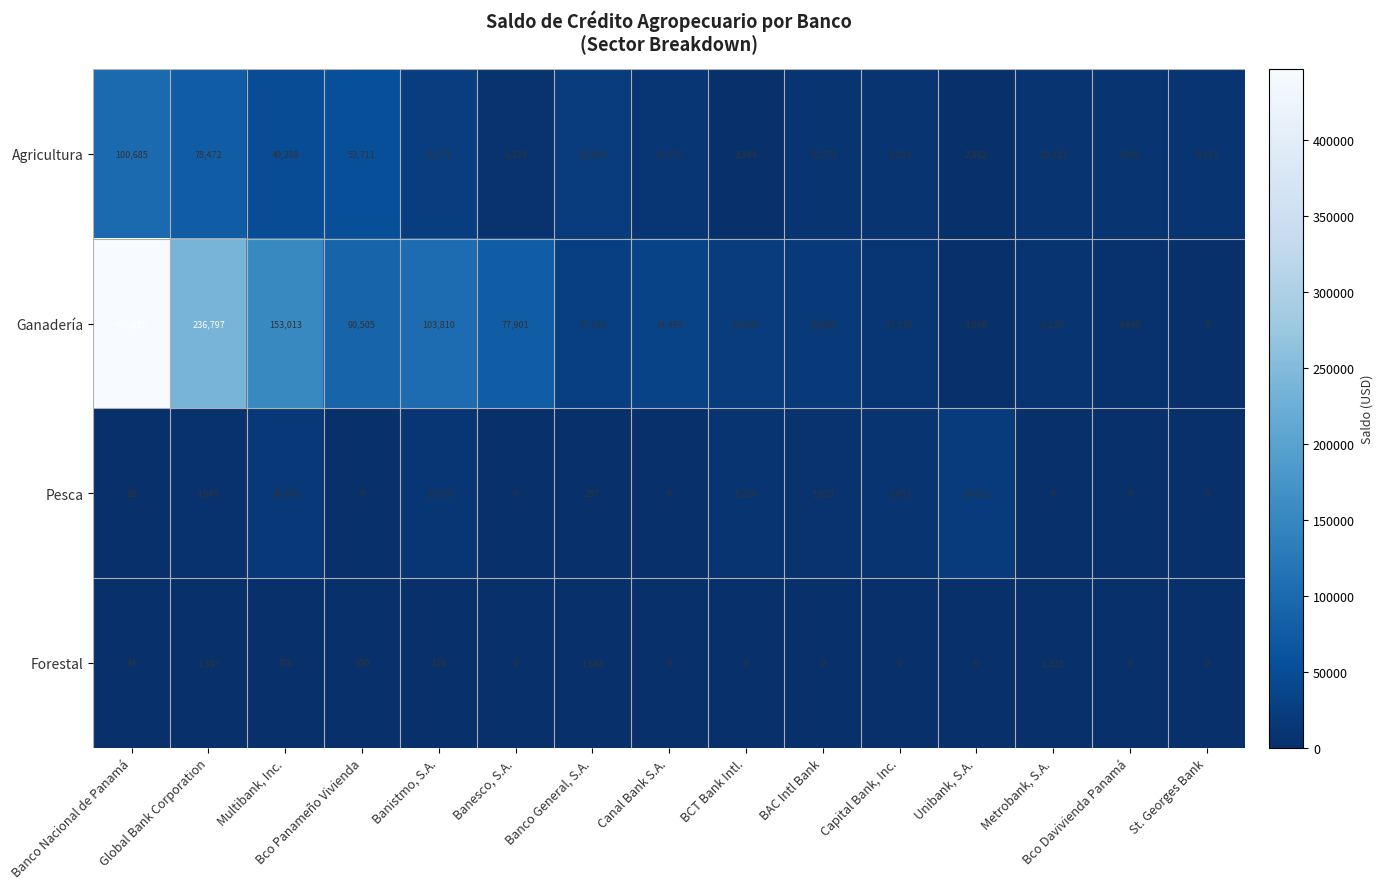

What is the highest value of the Pesca series?

19633